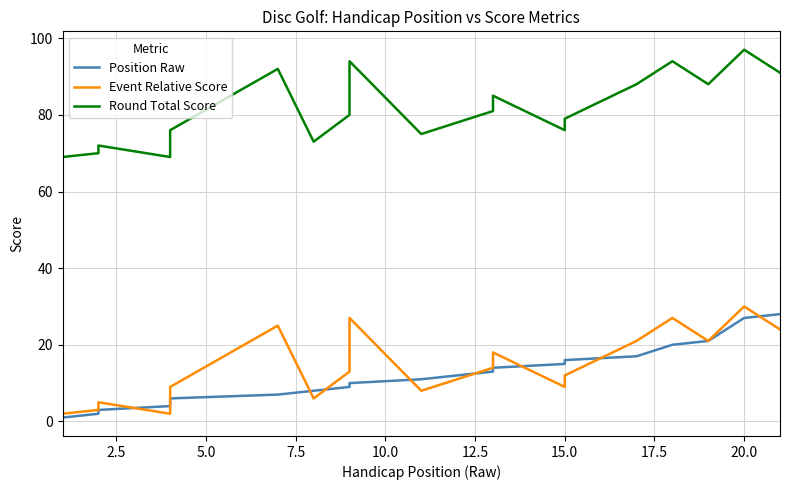

Rank the series by their maximum value, from lowest to highest.

Position Raw, Event Relative Score, Round Total Score